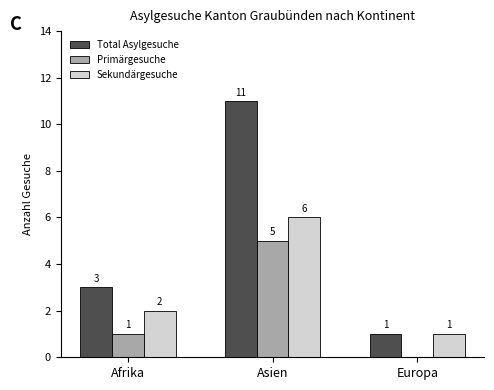

The Sekundärgesuche series shows 2 at Asien. True or false?

False